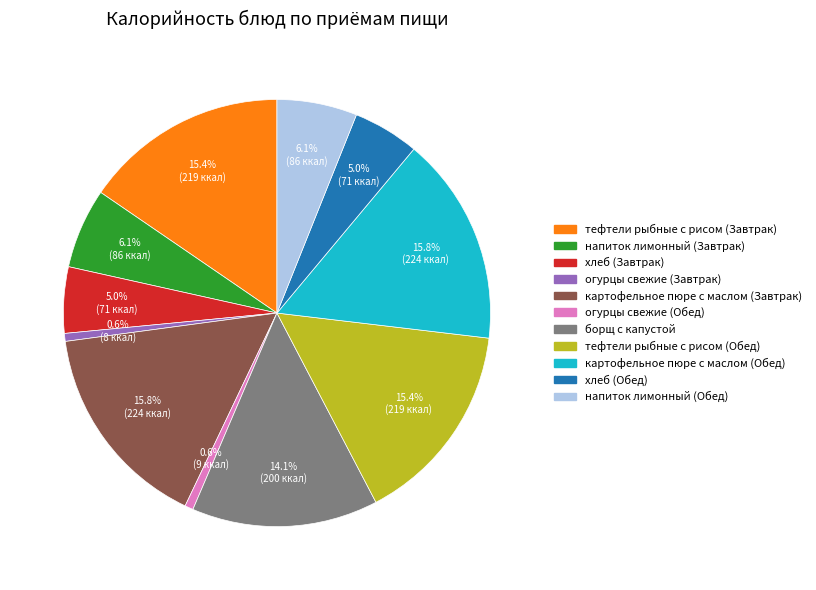

Does борщ с капустой account for over 50% of the chart?

No